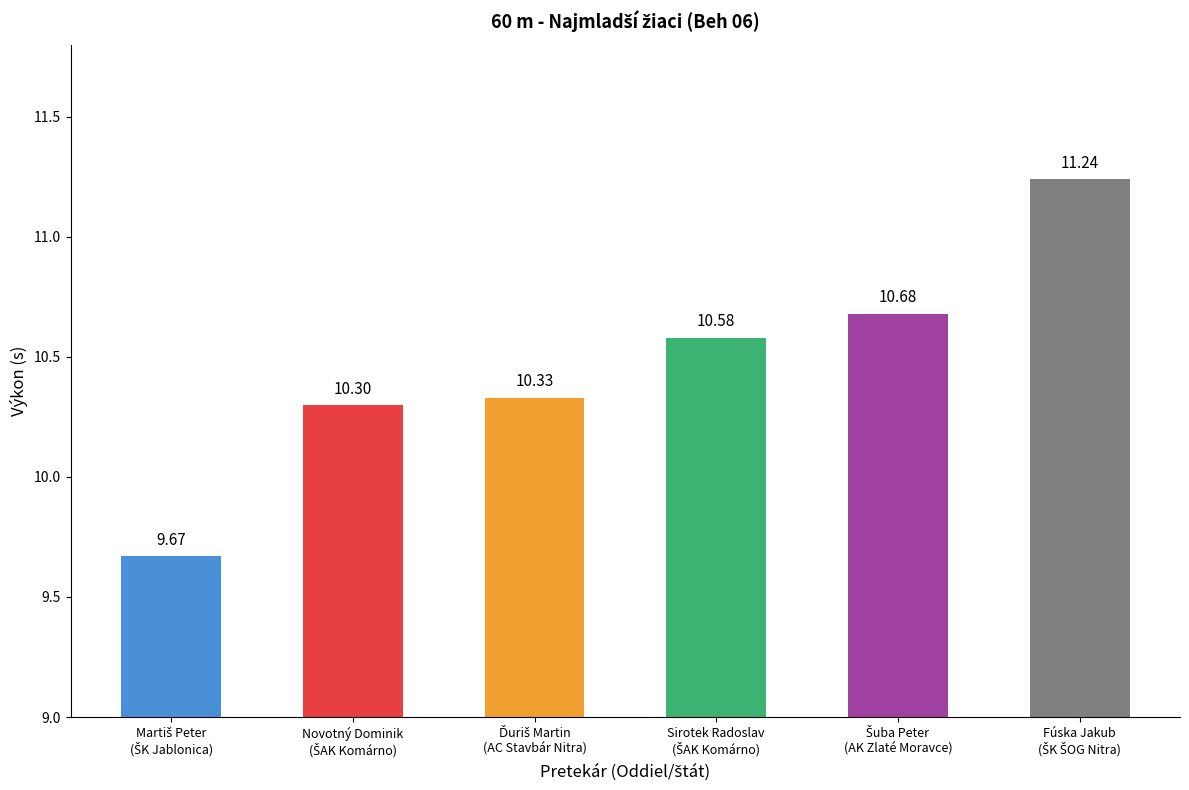

Reading right to left, list all the values displayed in this chart.

11.2	10.7	10.6	10.3	10.3	9.7